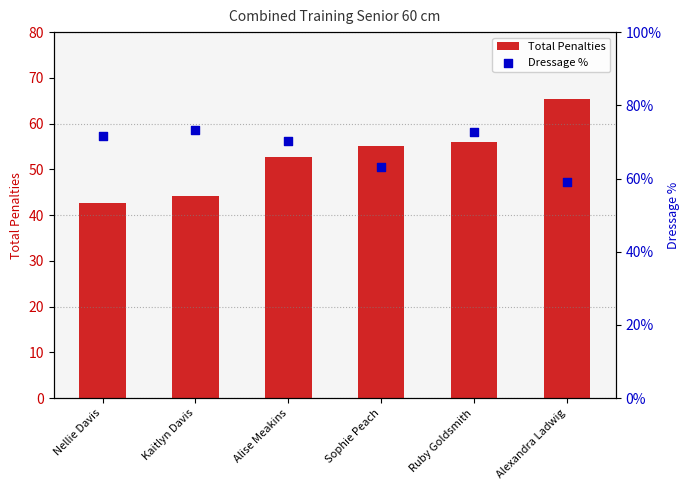

At how many categories does at least one series exceed 64?

5